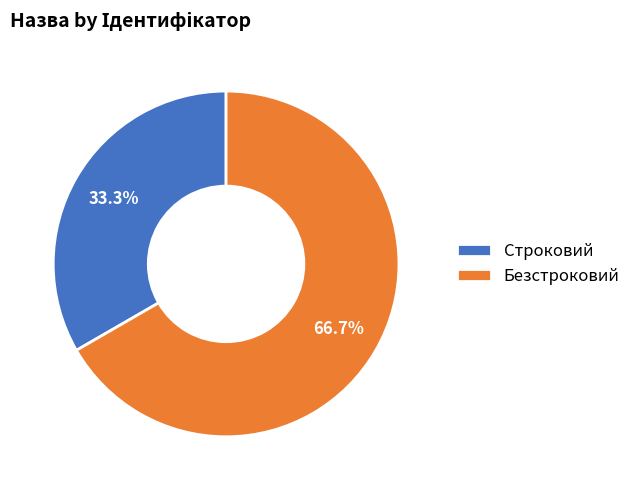

What is the smallest slice in the pie chart?

Строковий